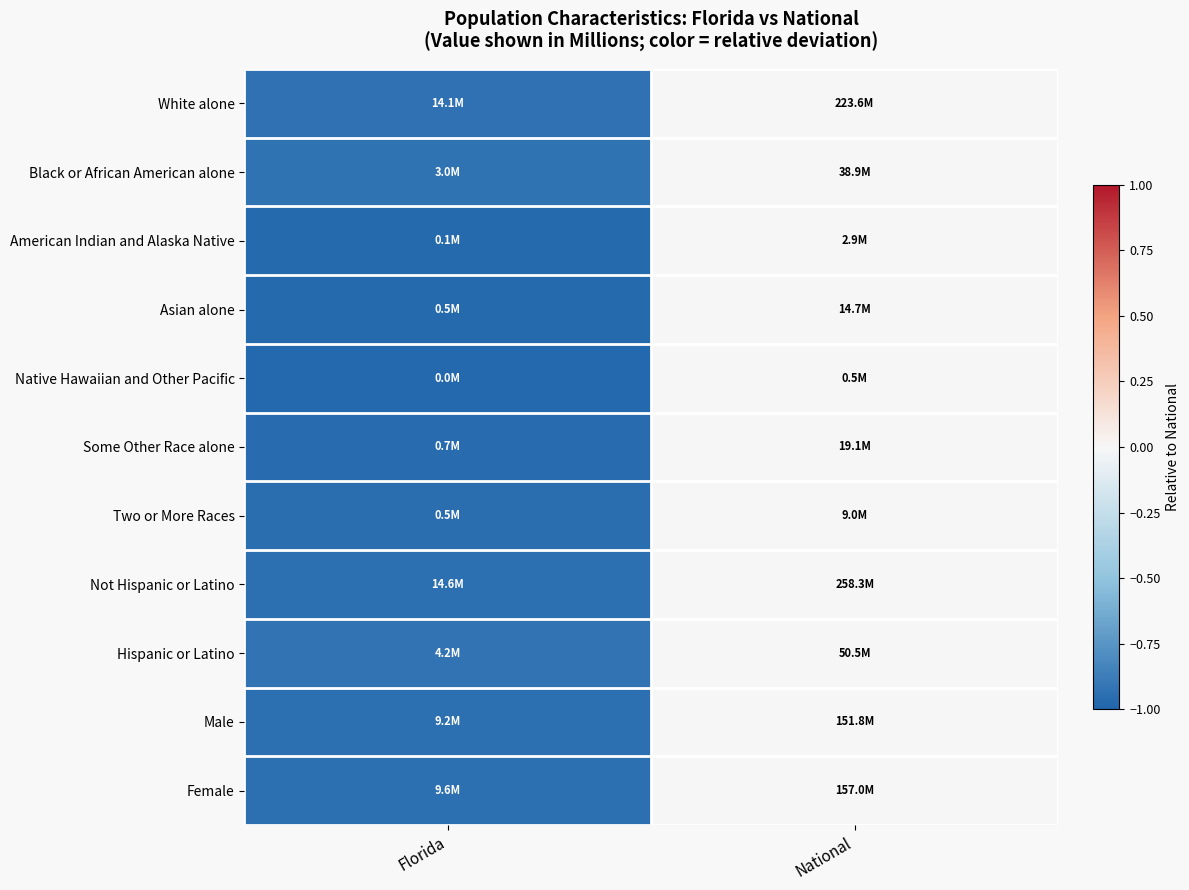

At which category is the sum across all series the highest?

National